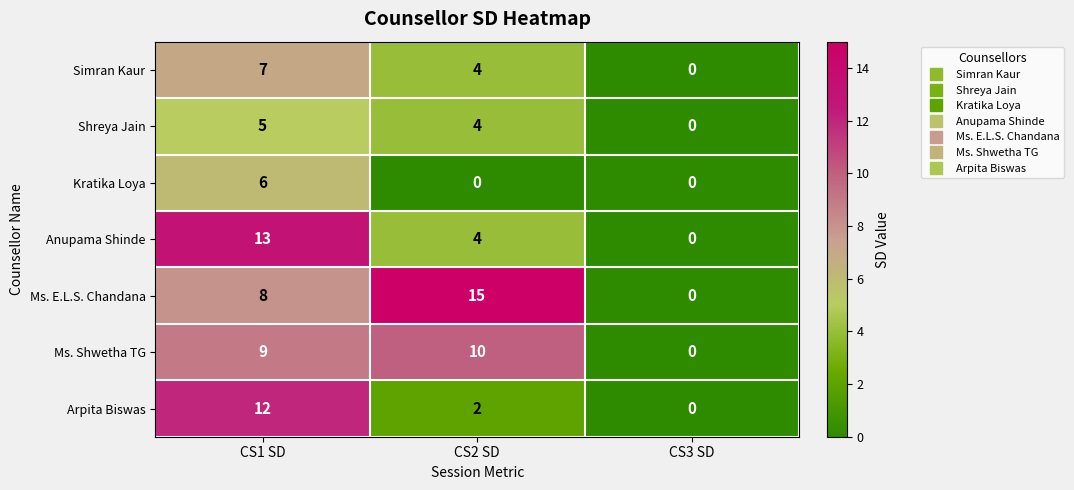

What is the average value of the Simran Kaur series?

4